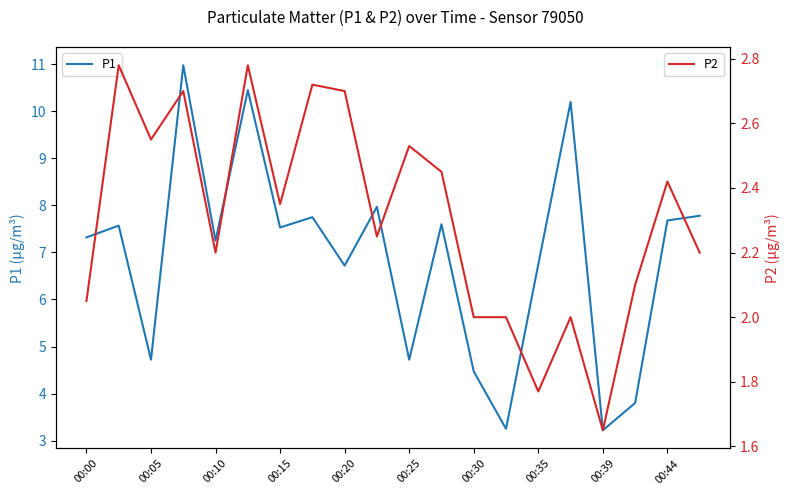

What is the sum of all P2 values?

46.2